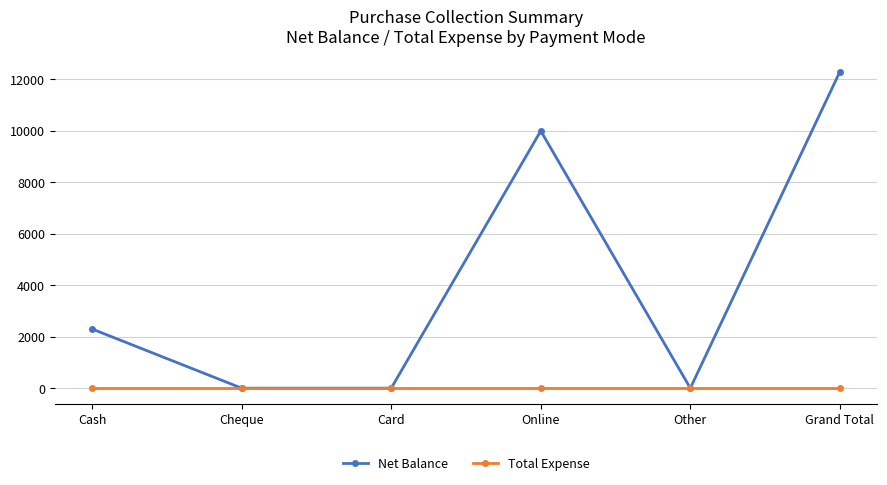

What is the maximum value for Net Balance?

12300